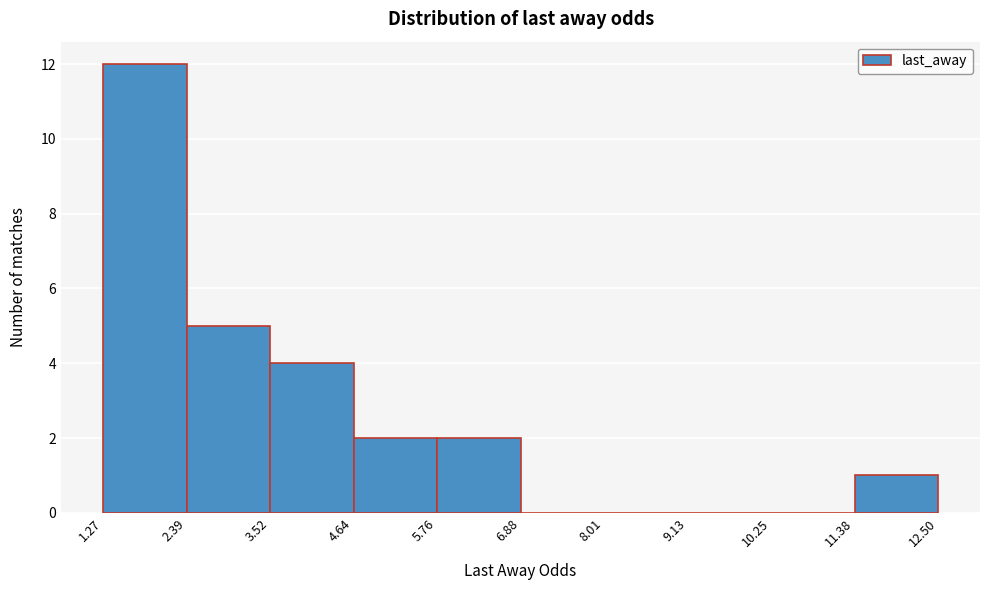

Reading left to right, transcribe this chart: for each bar, give the range it covers on the x-axis and its height. The values are not printed on the chart, so give them approximately, as read against the axis.

1.27 to 2.39: 12
2.39 to 3.52: 5
3.52 to 4.64: 4
4.64 to 5.76: 2
5.76 to 6.88: 2
6.88 to 8.01: 0
8.01 to 9.13: 0
9.13 to 10.25: 0
10.25 to 11.38: 0
11.38 to 12.50: 1